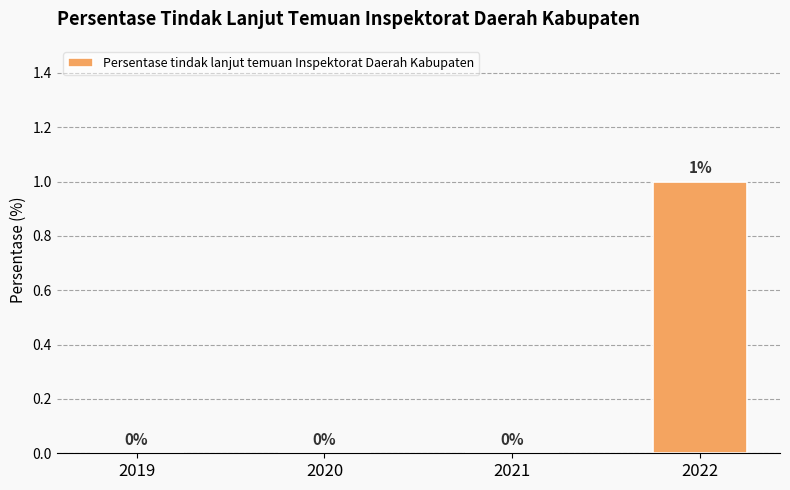

The chart shows a value of -1 at 2021. True or false?

False